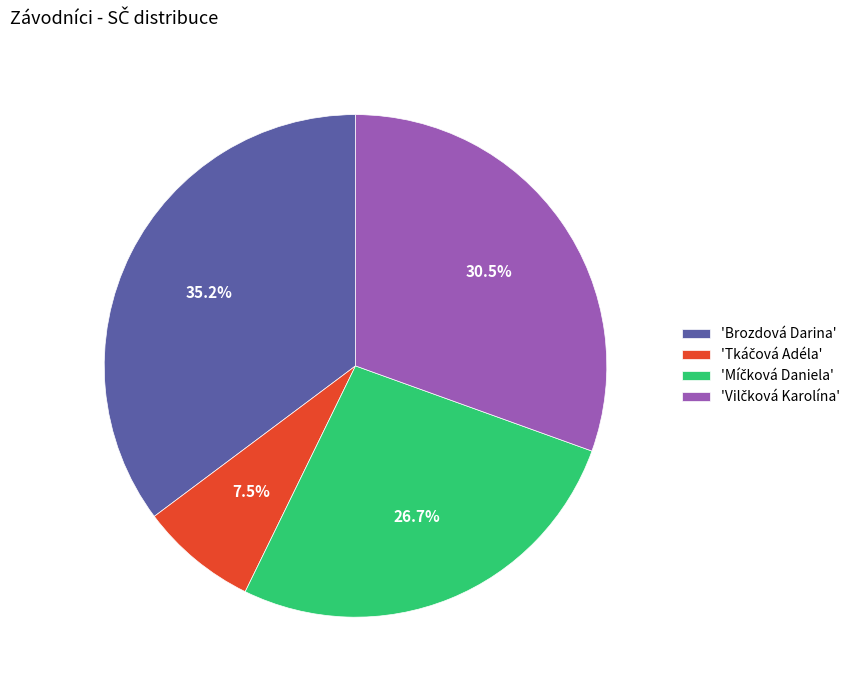

How much of the chart is everything except 'Brozdová Darina'?

64.8%